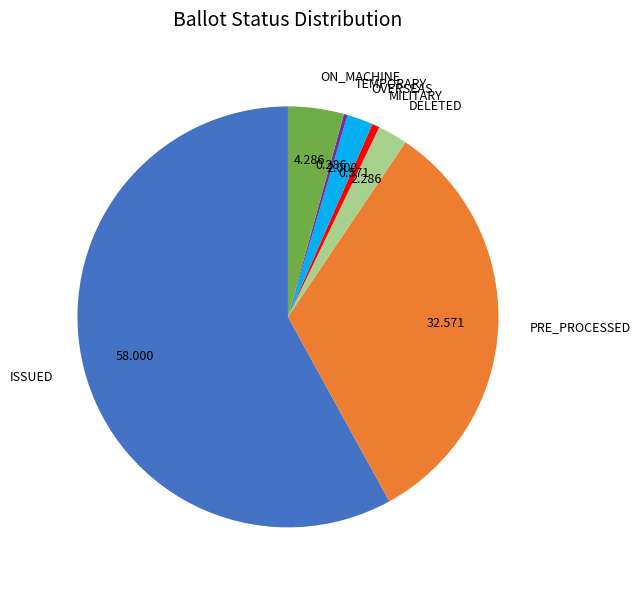

Which category accounts for the majority?

ISSUED